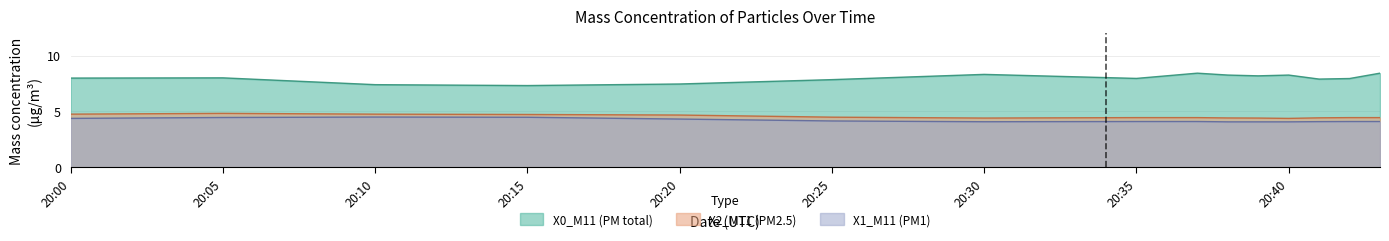

How many series are shown in this chart?

3